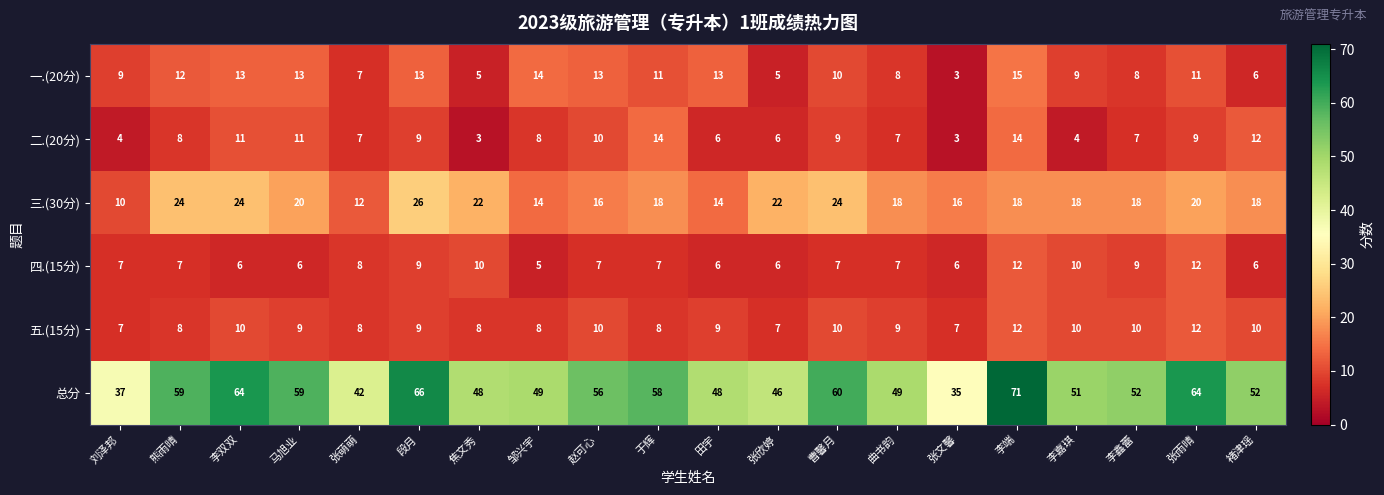

What is the sum of the 五.(15分) values at 于辉 and 李嘉琪?

18